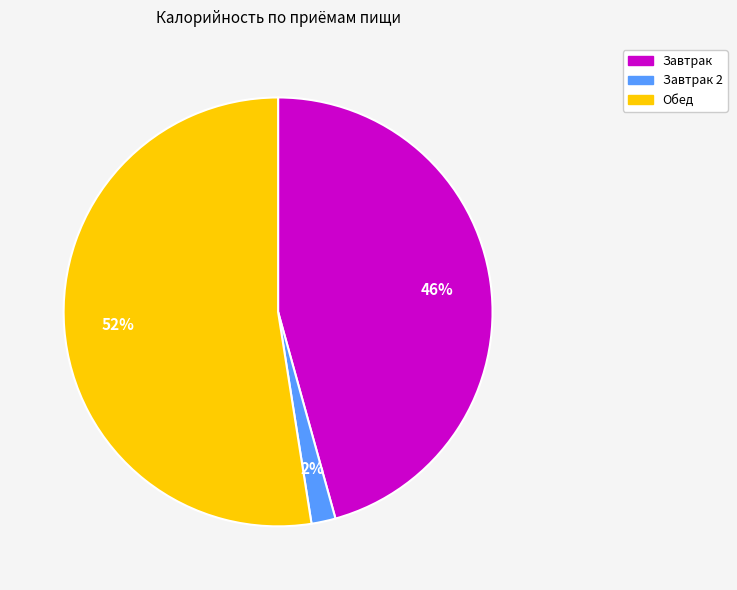

To the nearest percent, what percentage of the pie is Обед?

52%